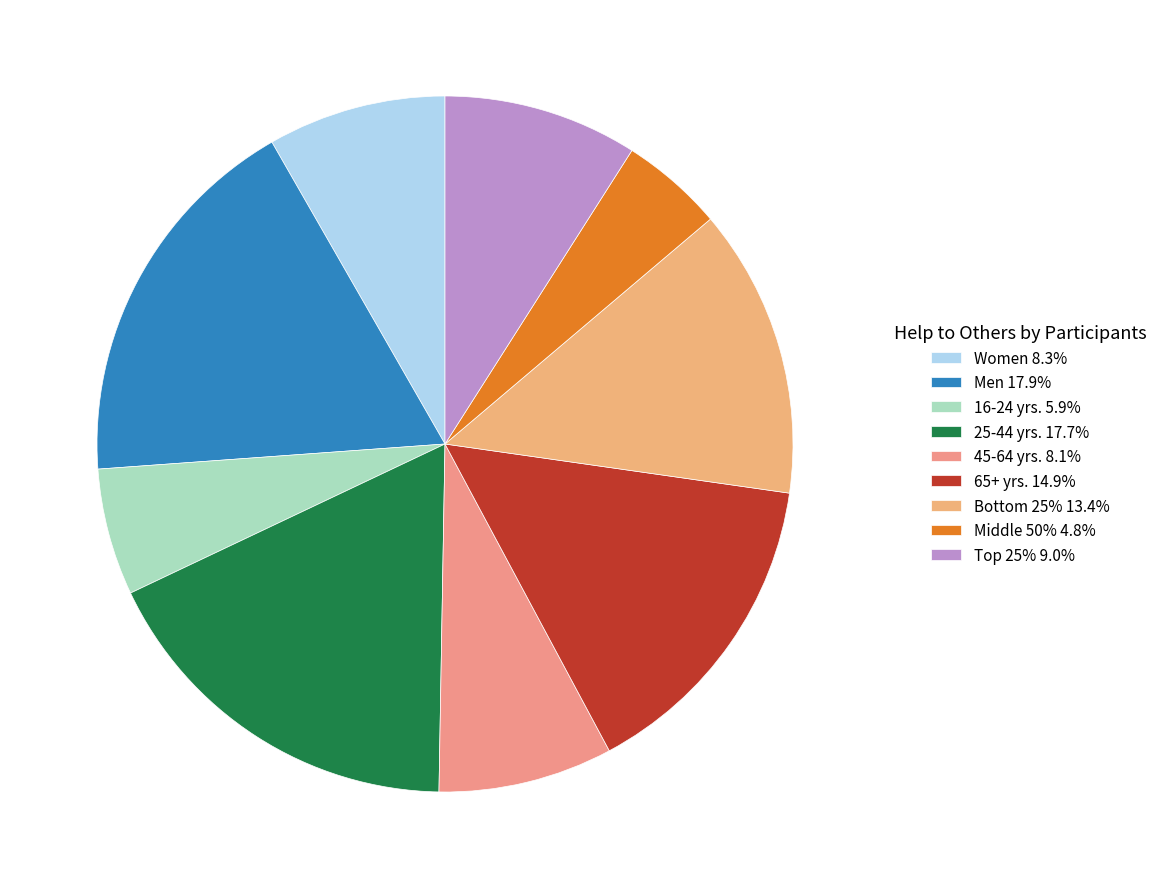

What percentage is the 25-44 yrs. slice, to the nearest percent?

18%